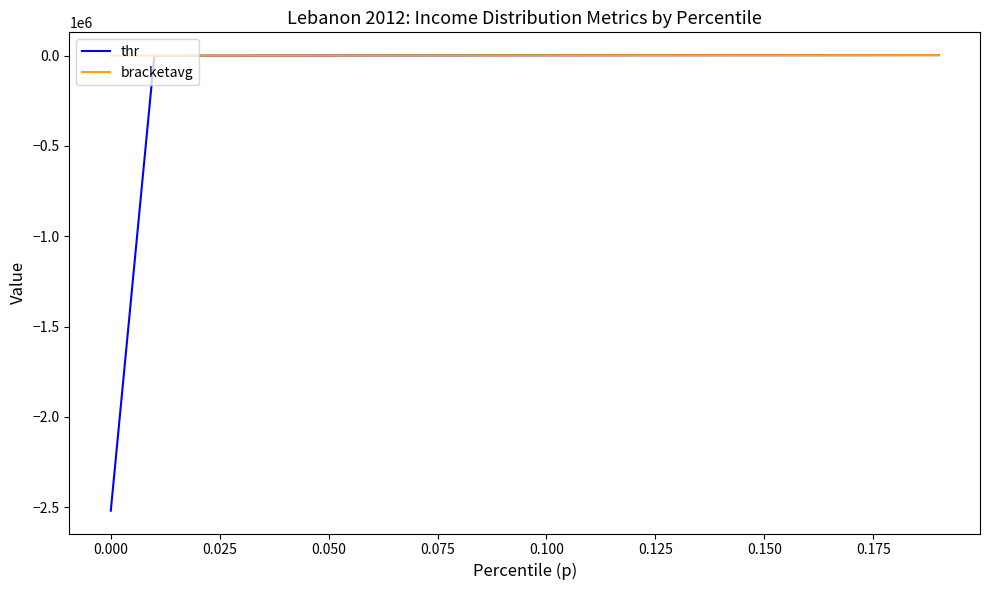

What is the maximum value shown in the chart?

2733.5